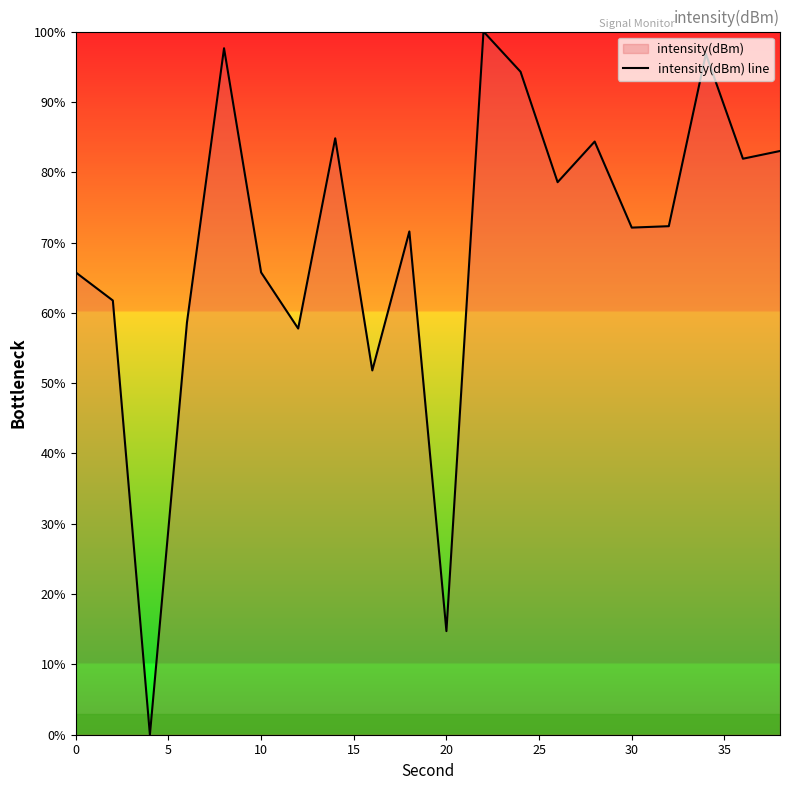

What is the approximate value at 20?

14.7